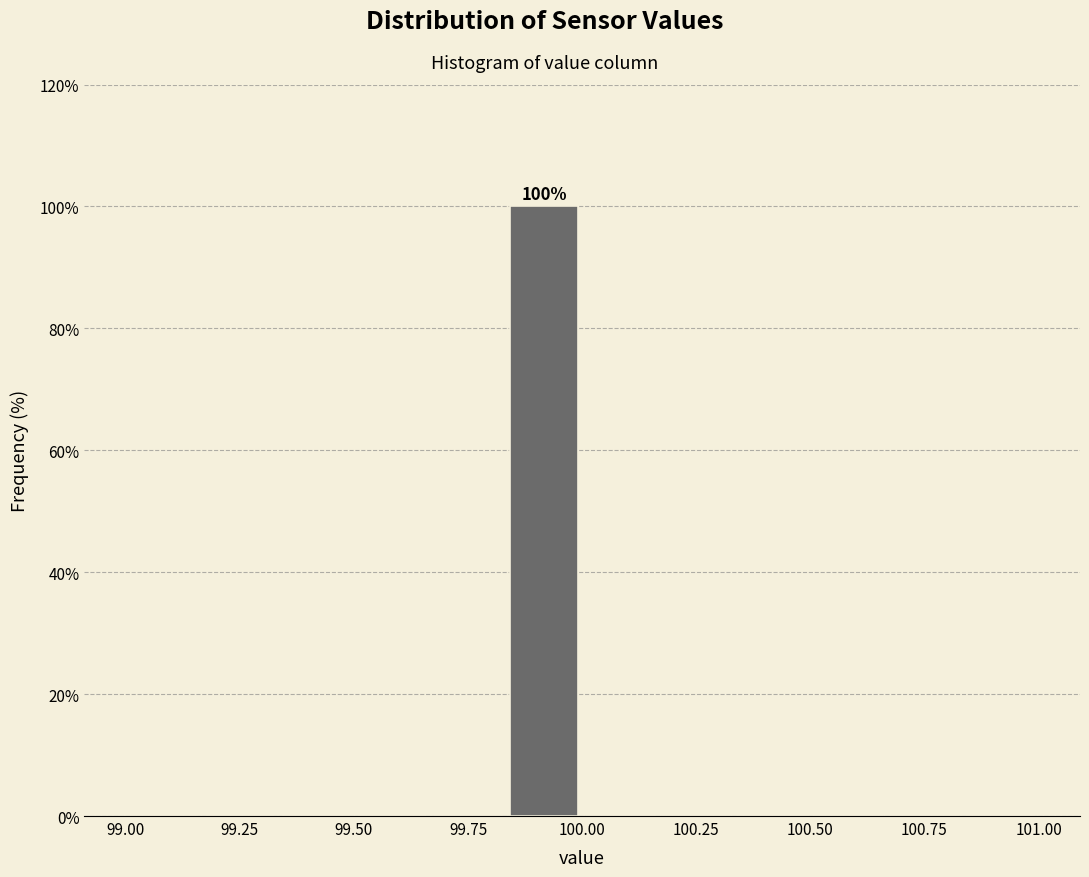

Around what value on the x-axis is the tallest bar? Give the approximate position of its centre, as read against the axis.

99.90